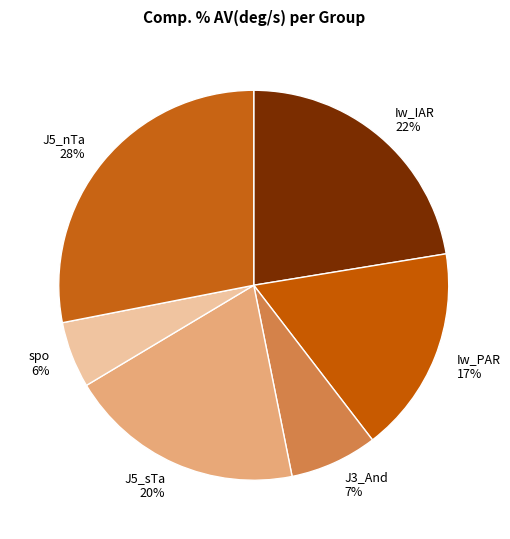

Is the sum of J3_And and J5_sTa greater than half?

No